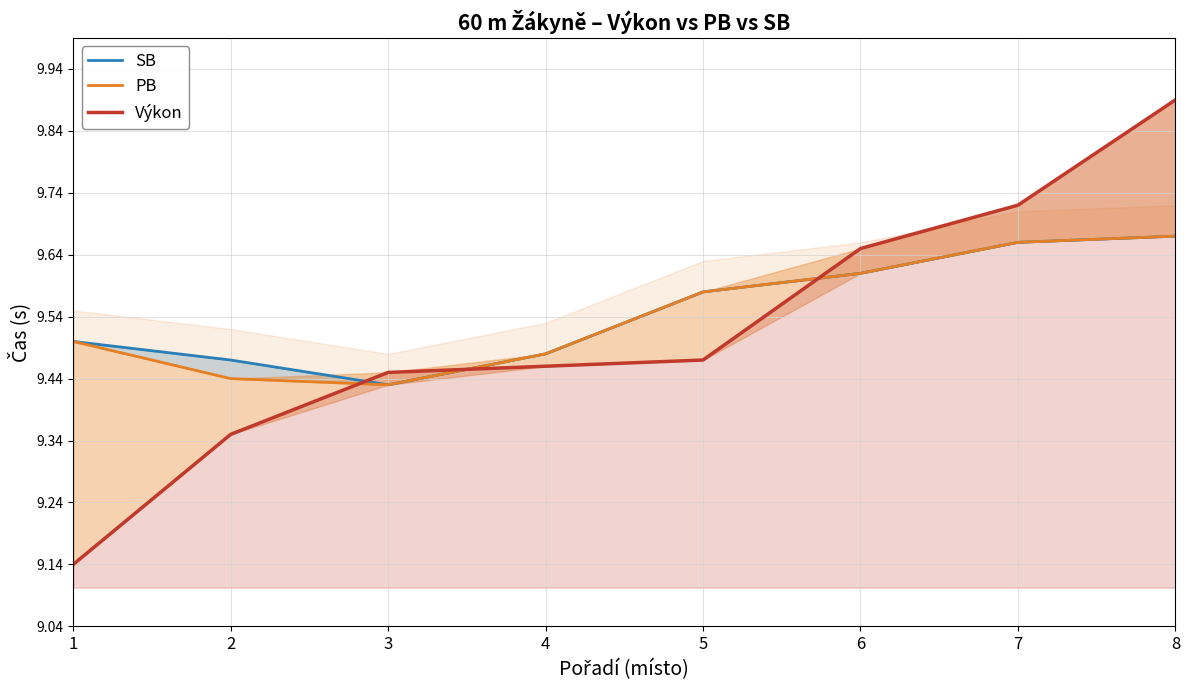

How many SB values are between 9 and 10?

8